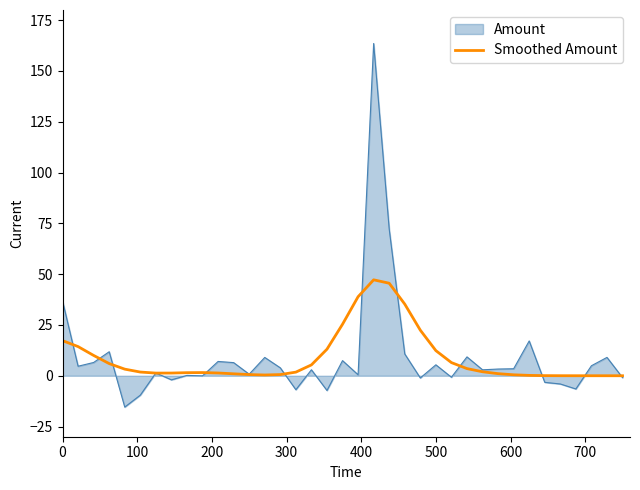

What is the maximum value for Amount?

163.5